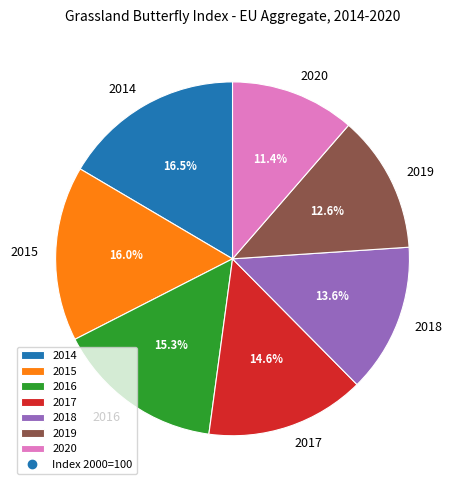

What percentage is NOT represented by 2014?

83.5%